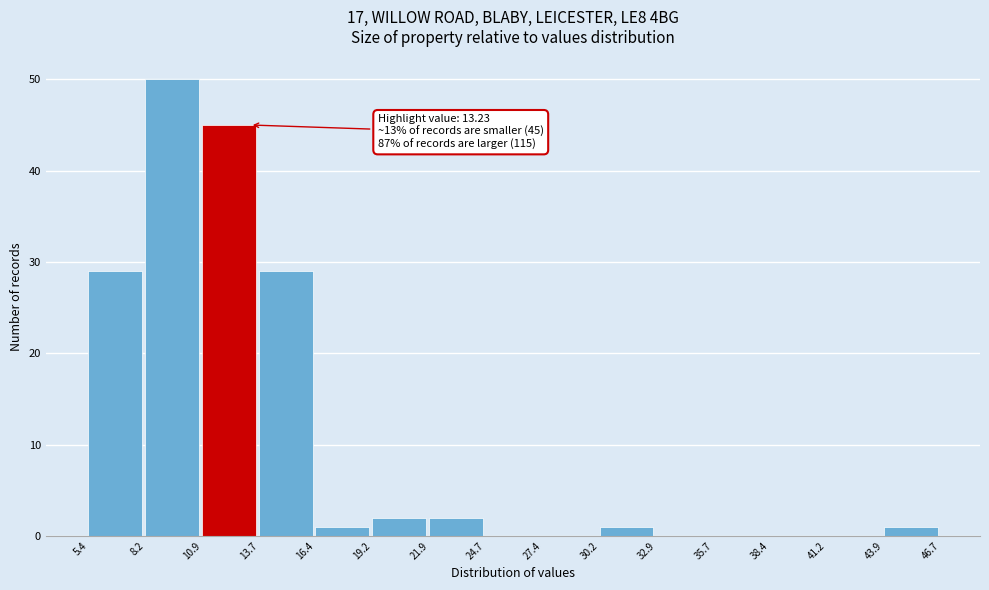

Over which range of the x-axis is the bar tallest?

8.2 to 10.9